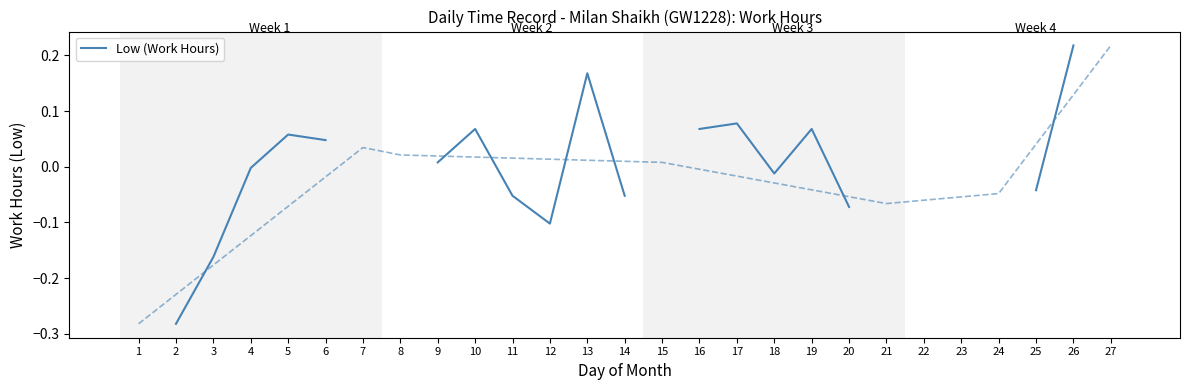

What is the minimum value shown in the chart?

-0.3